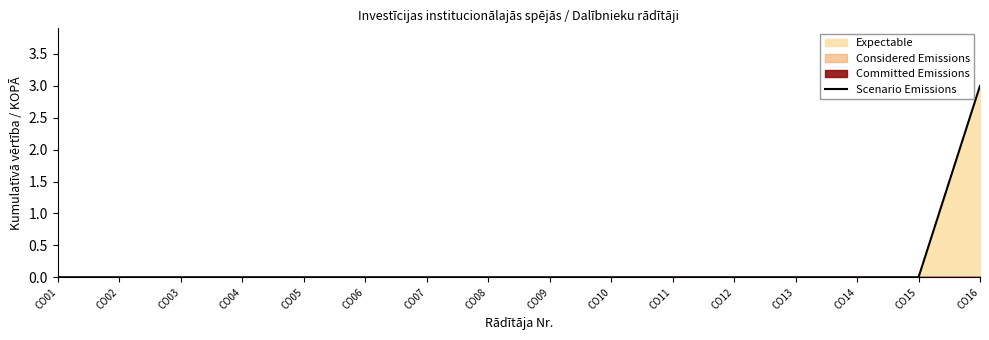

Reading left to right, transcribe all the data shown in this chart.

CO01=0	CO02=0	CO03=0	CO04=0	CO05=0	CO06=0	CO07=0	CO08=0	CO09=0	CO10=0	CO11=0	CO12=0	CO13=0	CO14=0	CO15=0	CO16=3